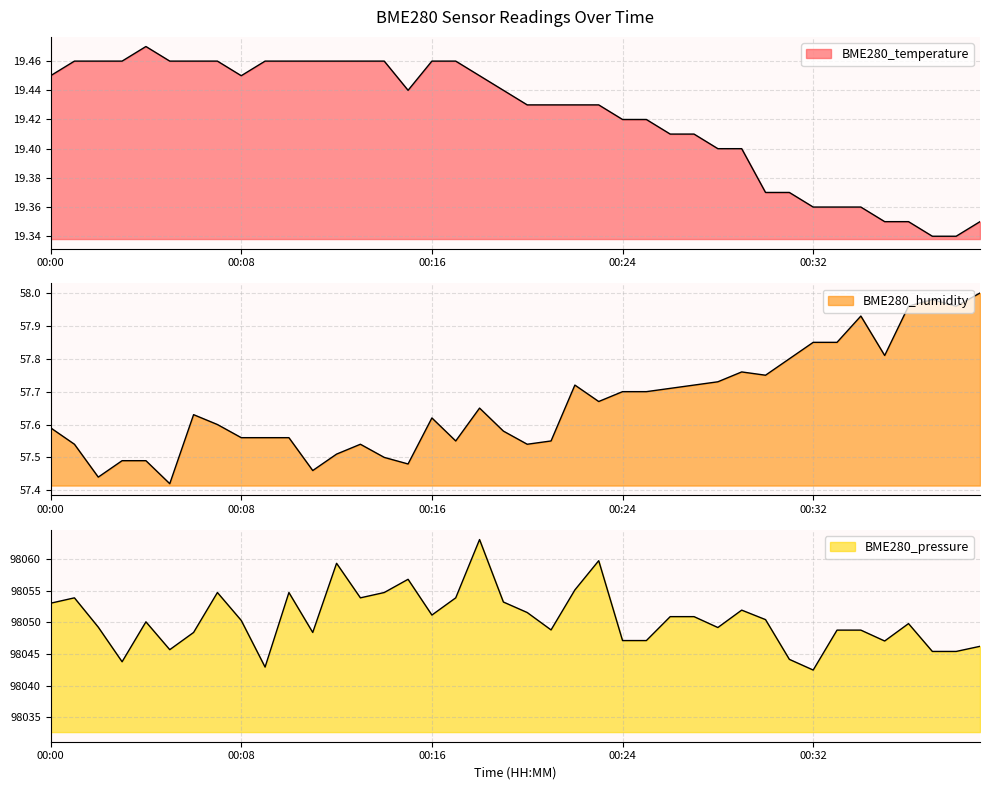

What are all the series names shown in the legend?

BME280_temperature, BME280_humidity, BME280_pressure